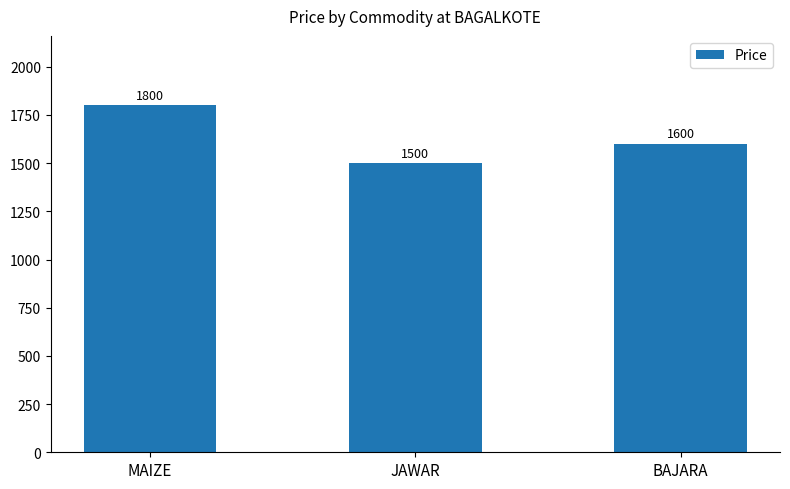

How many bars are there in total?

3